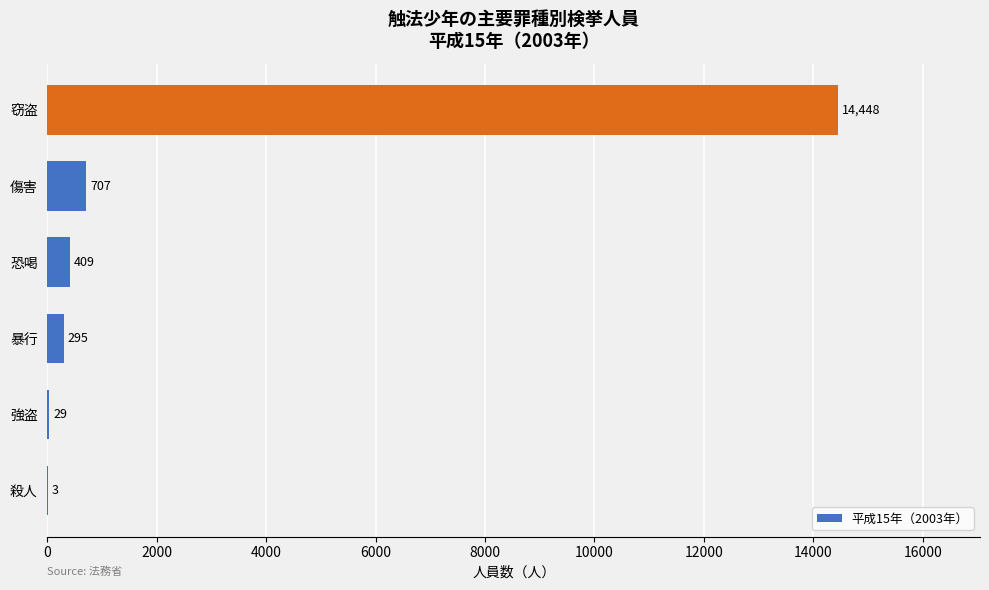

What value does the data have at 暴行?

295